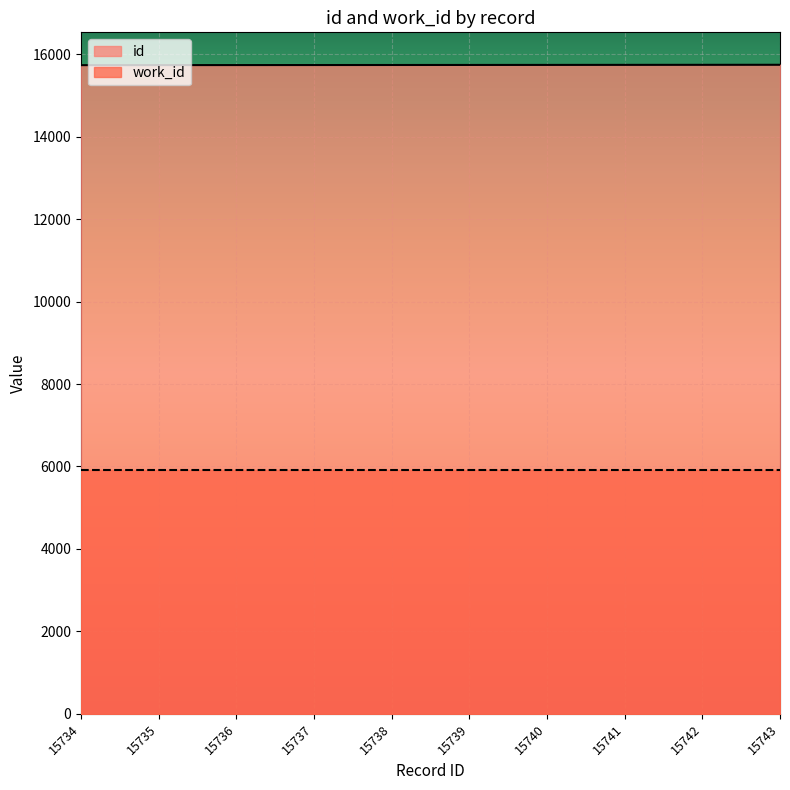

Count the number of data series in this chart.

2